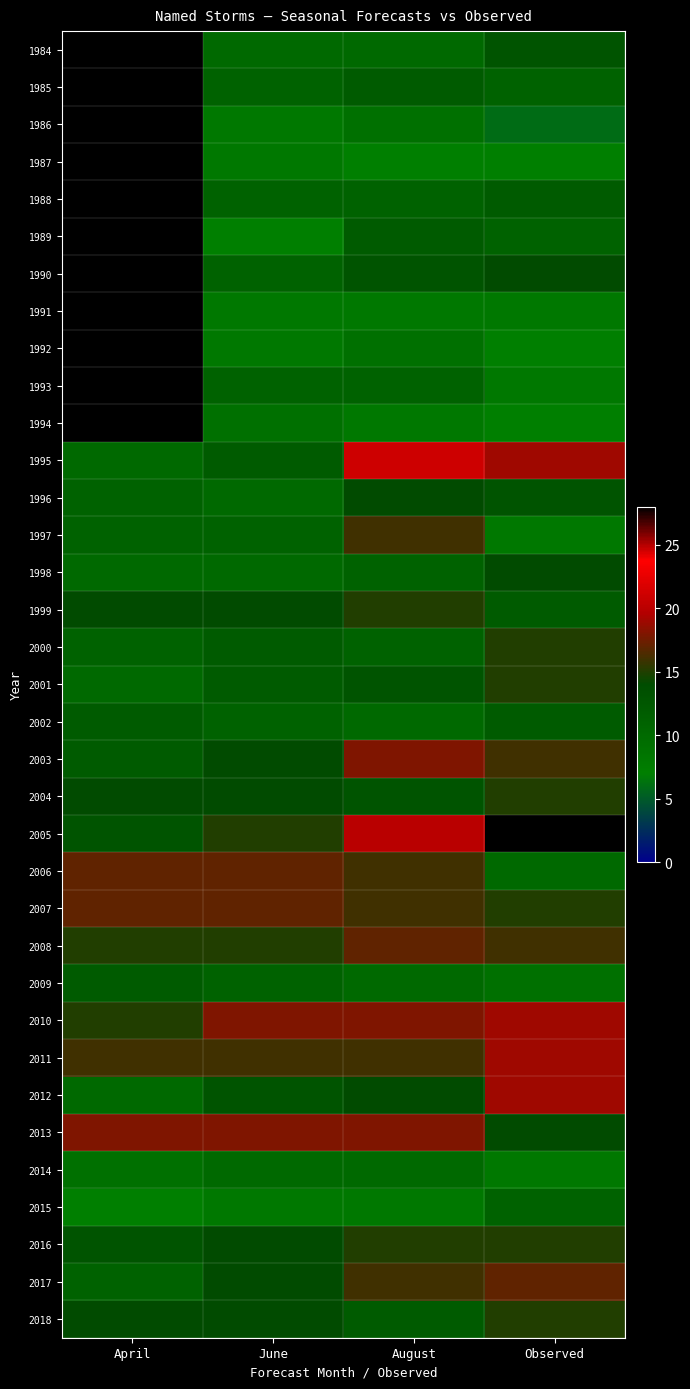

Rank the categories by 2006 value from lowest to highest.

Observed, August, April, June